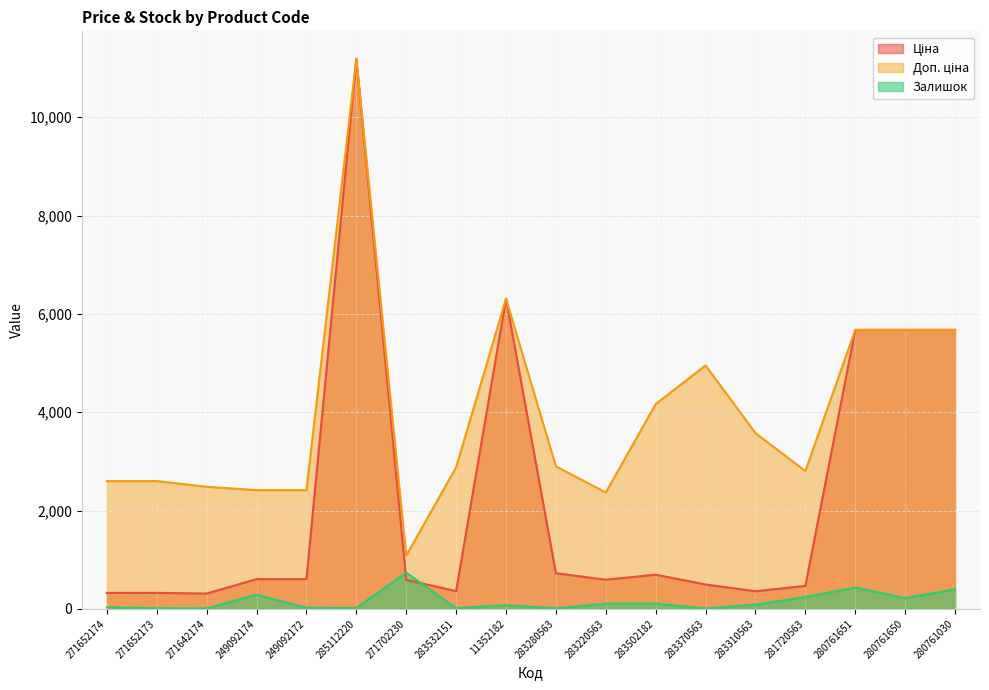

Reading left to right, transcribe all the data shown in this chart.

Ціна: 271652174=324.8	271652173=324.8	271642174=310.3	249092174=603.7	249092172=603.7	285112220=11188.2	271702230=589.9	283532151=359.9	11352182=6308.8	283280563=724.5	283220563=591.6	283502182=694.3	283370563=495.0	283310563=357.4	281720563=467.3	280761651=5673.8	280761650=5673.8	280761030=5673.8
Доп. ціна: 271652174=2598.3	271652173=2598.3	271642174=2482.4	249092174=2414.8	249092172=2414.8	285112220=11188.2	271702230=1081.7	283532151=2878.8	11352182=6308.8	283280563=2897.8	283220563=2366.5	283502182=4165.6	283370563=4950.4	283310563=3573.9	281720563=2803.6	280761651=5673.8	280761650=5673.8	280761030=5673.8
Залишок: 271652174=33.0	271652173=12.0	271642174=9.0	249092174=288.0	249092172=21.0	285112220=17.0	271702230=735.0	283532151=15.0	11352182=74.0	283280563=11.0	283220563=106.0	283502182=106.0	283370563=9.0	283310563=85.0	281720563=239.0	280761651=434.0	280761650=220.0	280761030=395.0